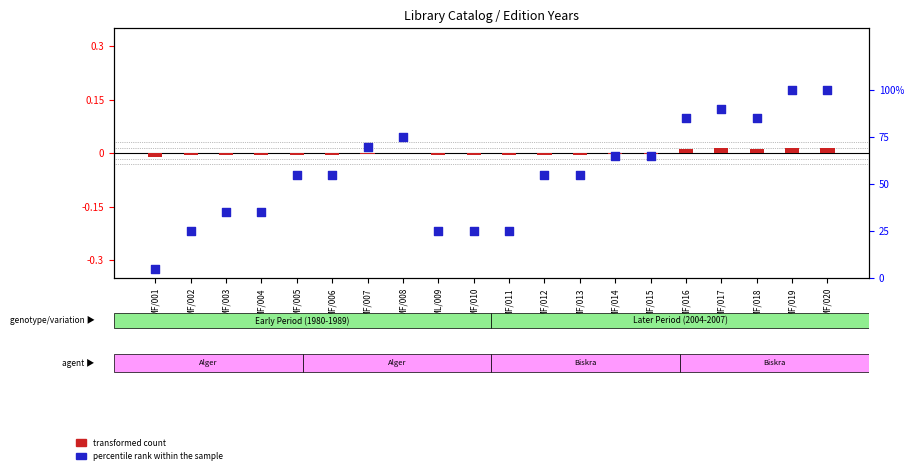

Which series contains the lowest Y value?

transformed count